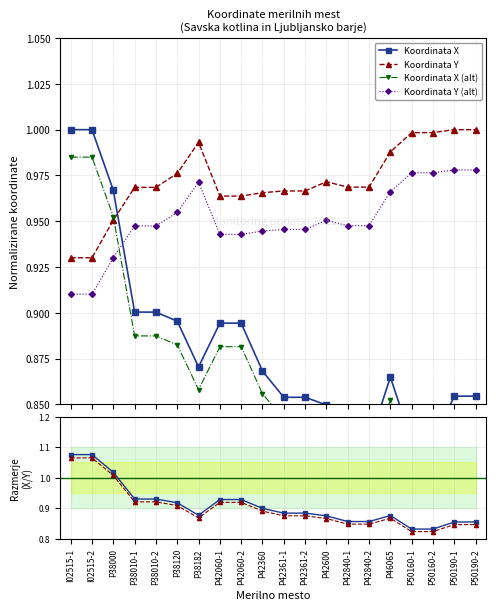

True or false: Koordinata Y (alt) has more than 1 points higher than both neighbors.

True